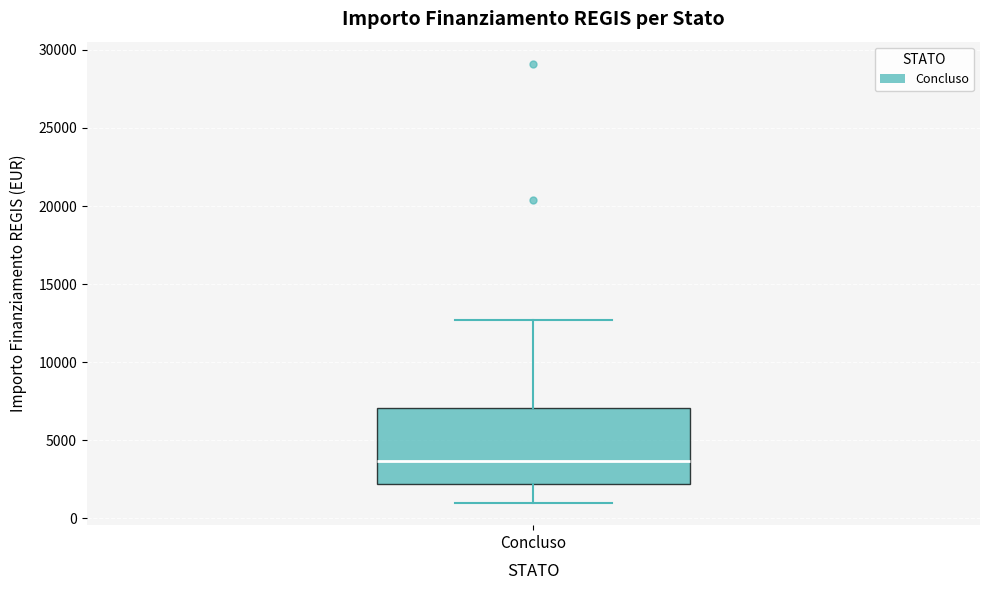

Transcribe this box plot: give where the median line is, the range the box spans, and where the two whiskers end, as read against the y-axis. The values are not printed on the chart, so give them approximately, as read against the axis.

median 3500, box 2000 to 7000, whiskers 1000 to 12500